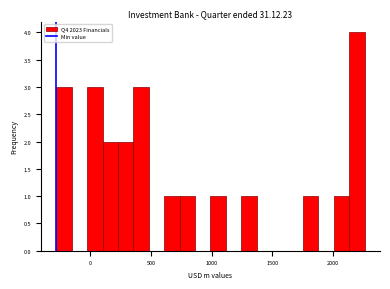

Read against the x-axis, roughly where is the centre of the tallest bar?

2200